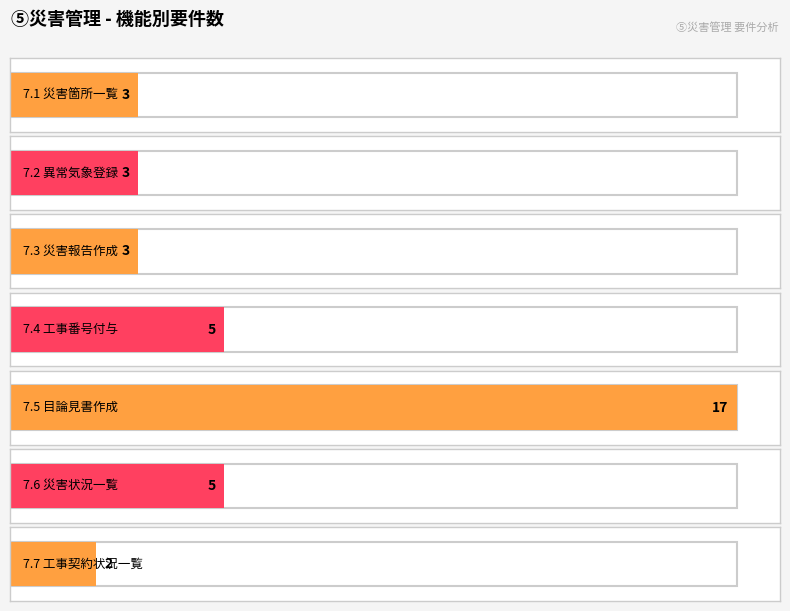

At which label does the data first exceed 3?

7.4 工事番号付与